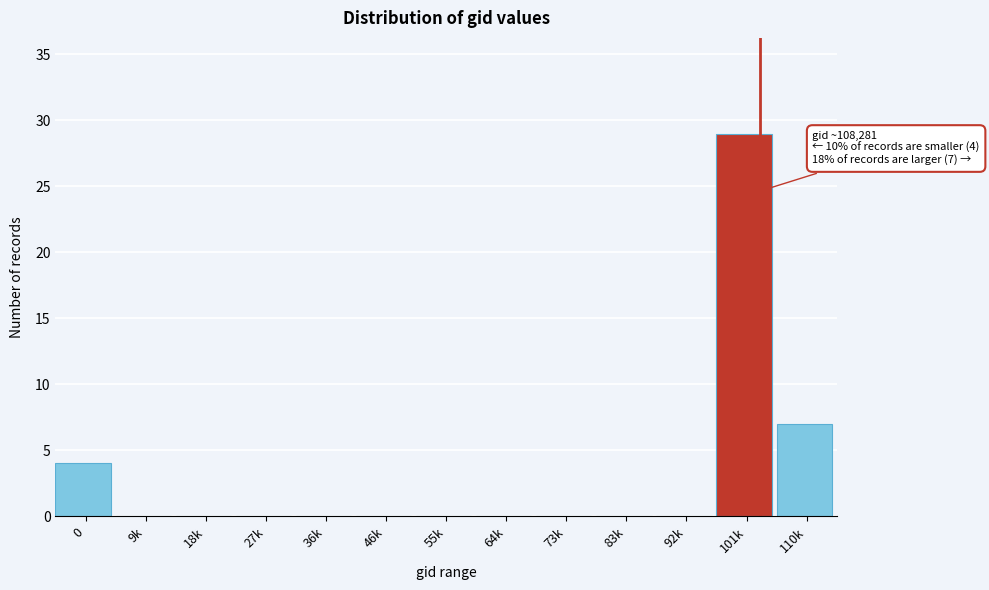

Reading left to right, what are all the values shown in this chart?

0=4	9k=0	18k=0	27k=0	36k=0	46k=0	55k=0	64k=0	73k=0	83k=0	92k=0	101k=29	110k=7